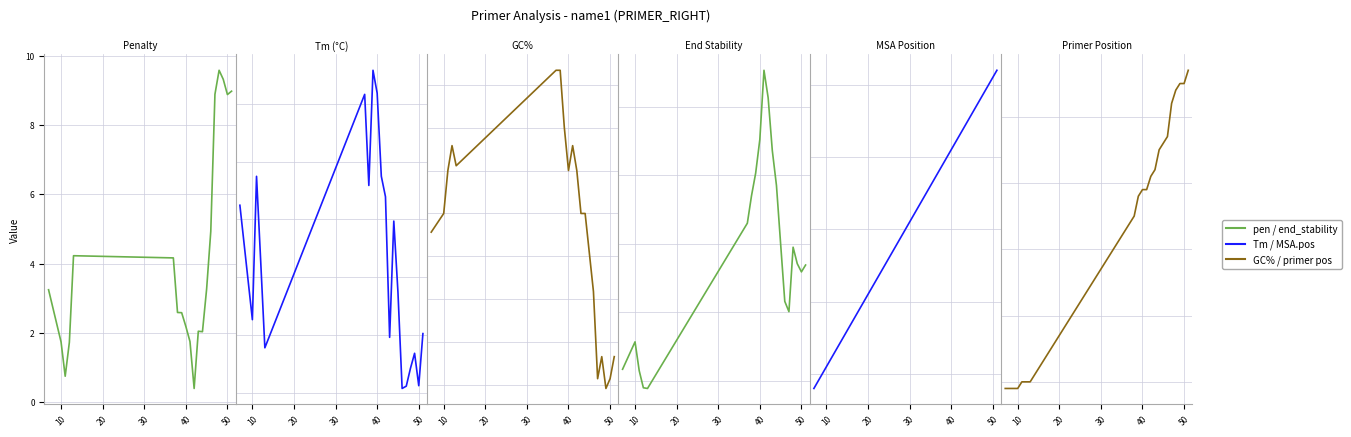

What is the minimum value shown in the chart?

0.4